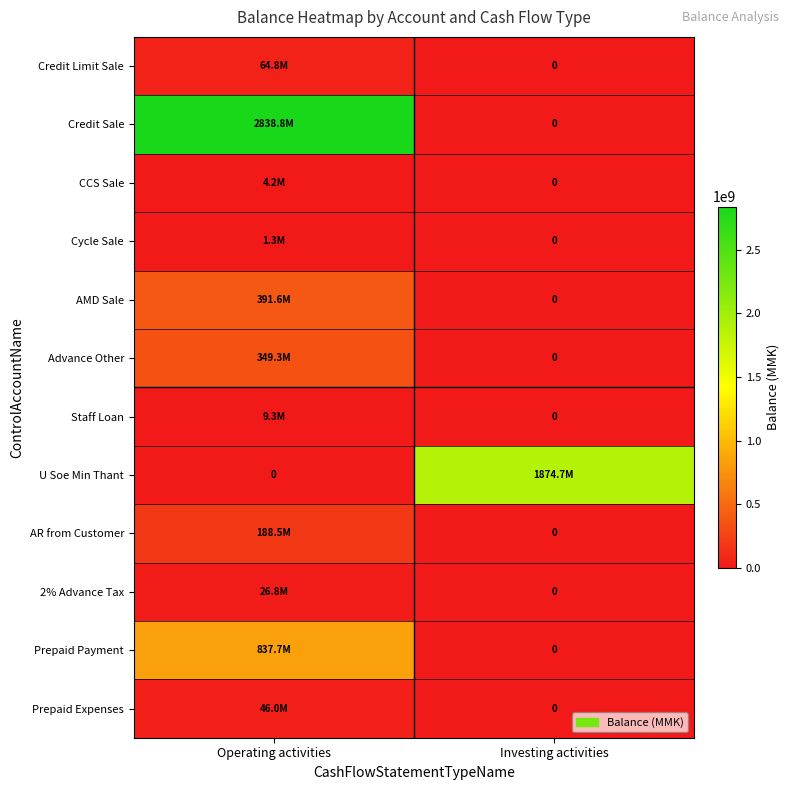

The value of AR from Customer at Operating activities is 262788674.1. True or false?

False